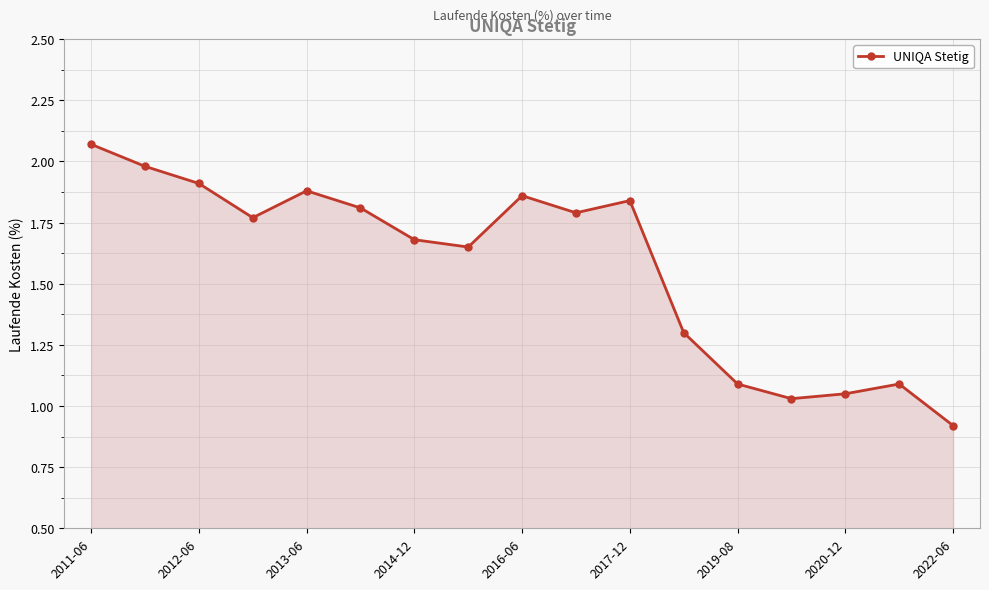

How many interior local valleys (lower than both neighbors) does the data have?

4